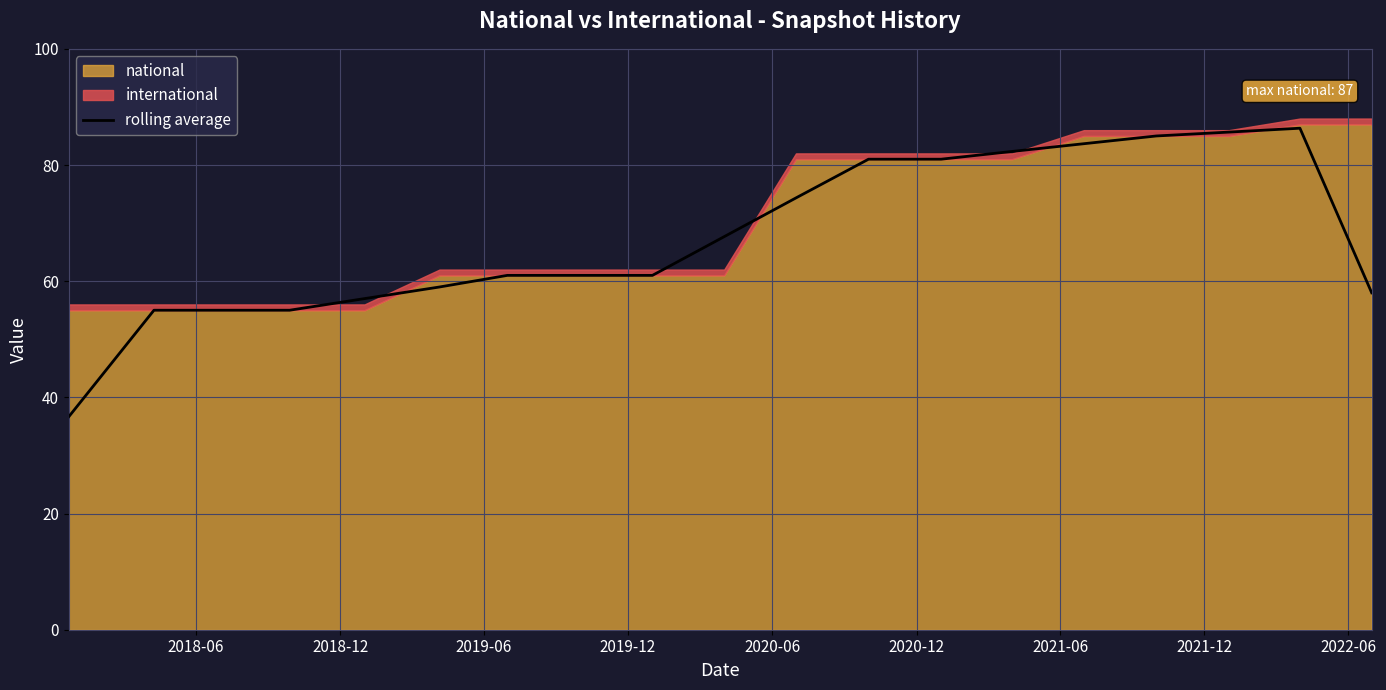

Does the chart have visible grid lines?

Yes